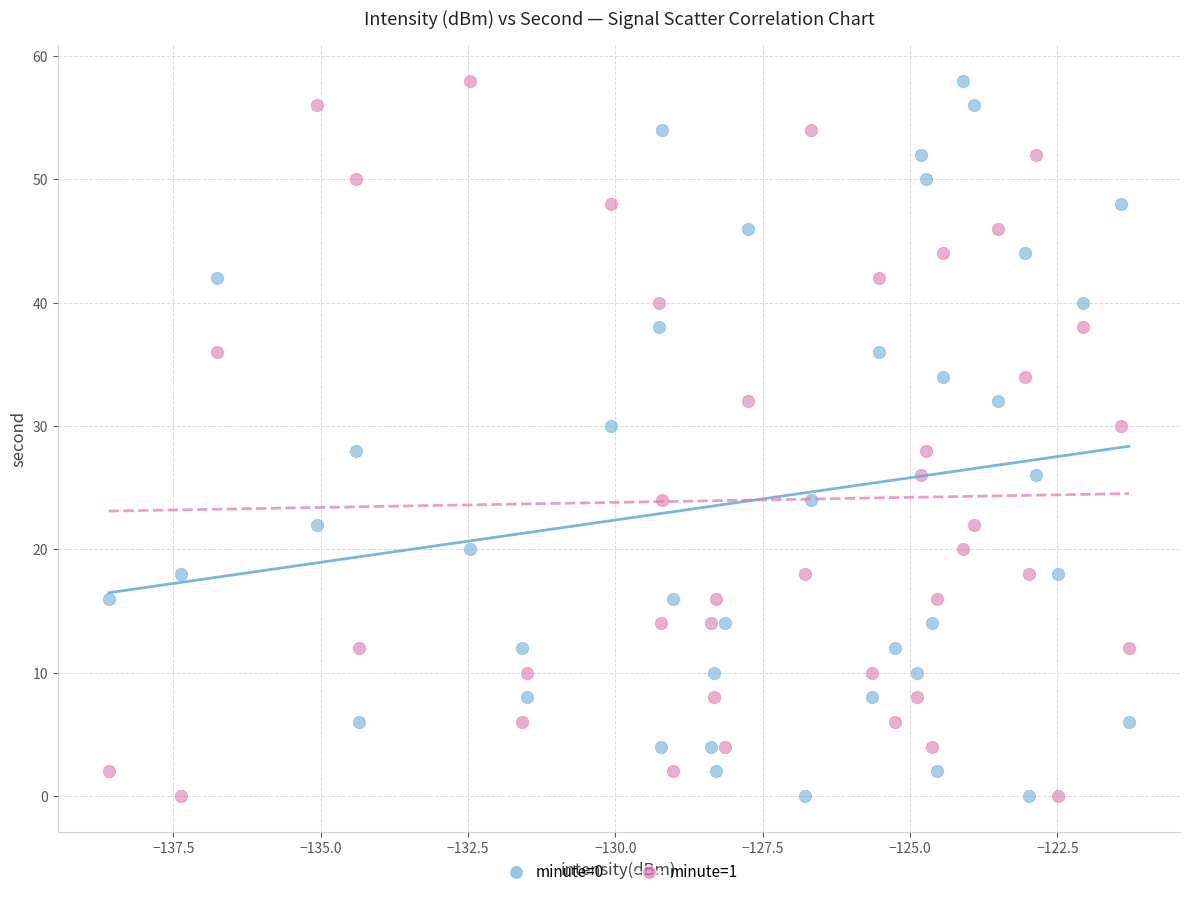

What are all the series names shown in the legend?

minute=0, minute=1